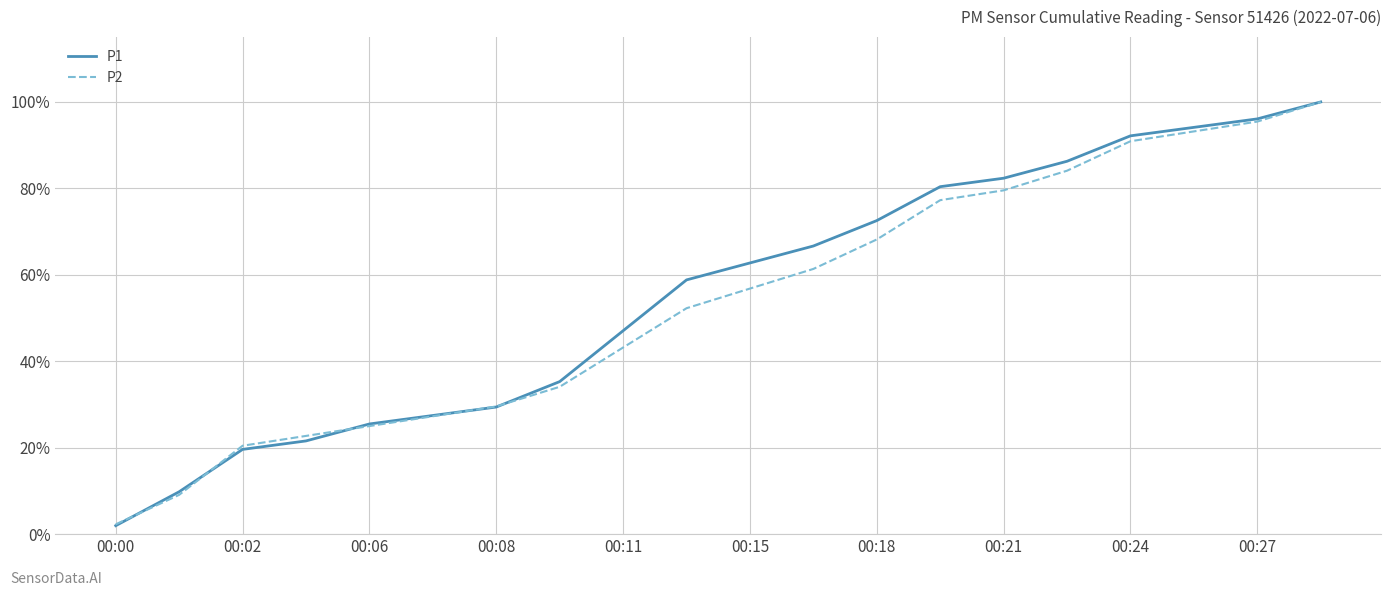

Which series has the widest spread of values?

P1